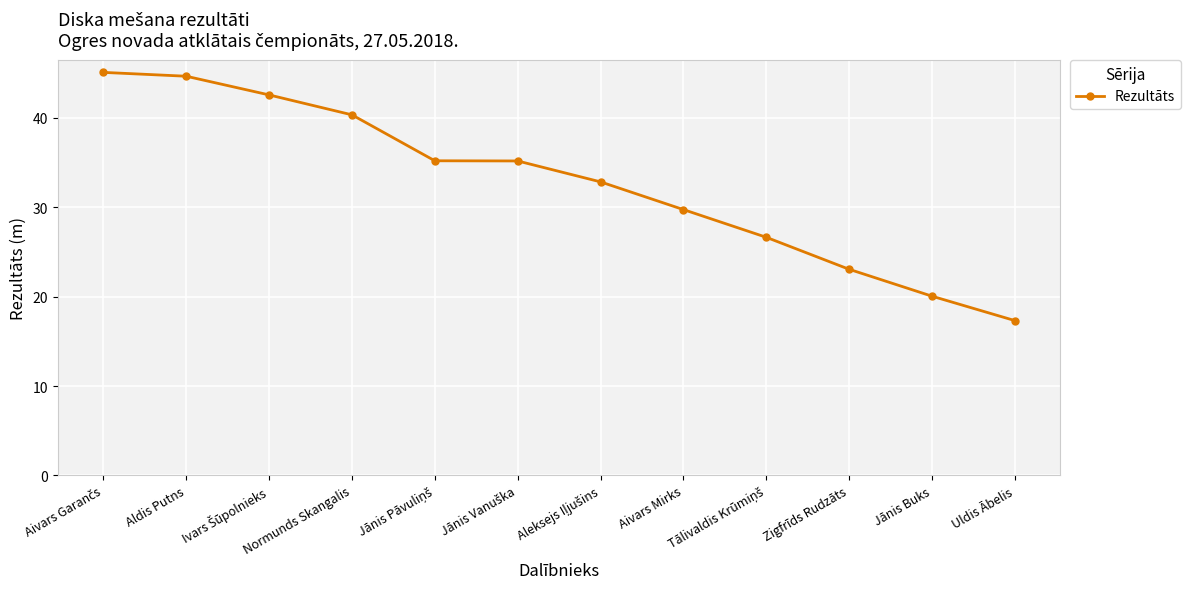

How many values are below 35?

6